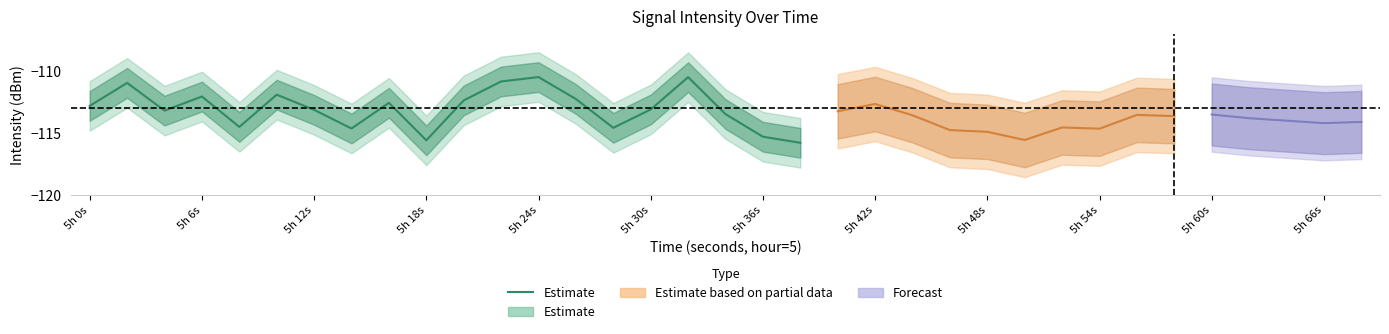

What is the average value?

-113.0